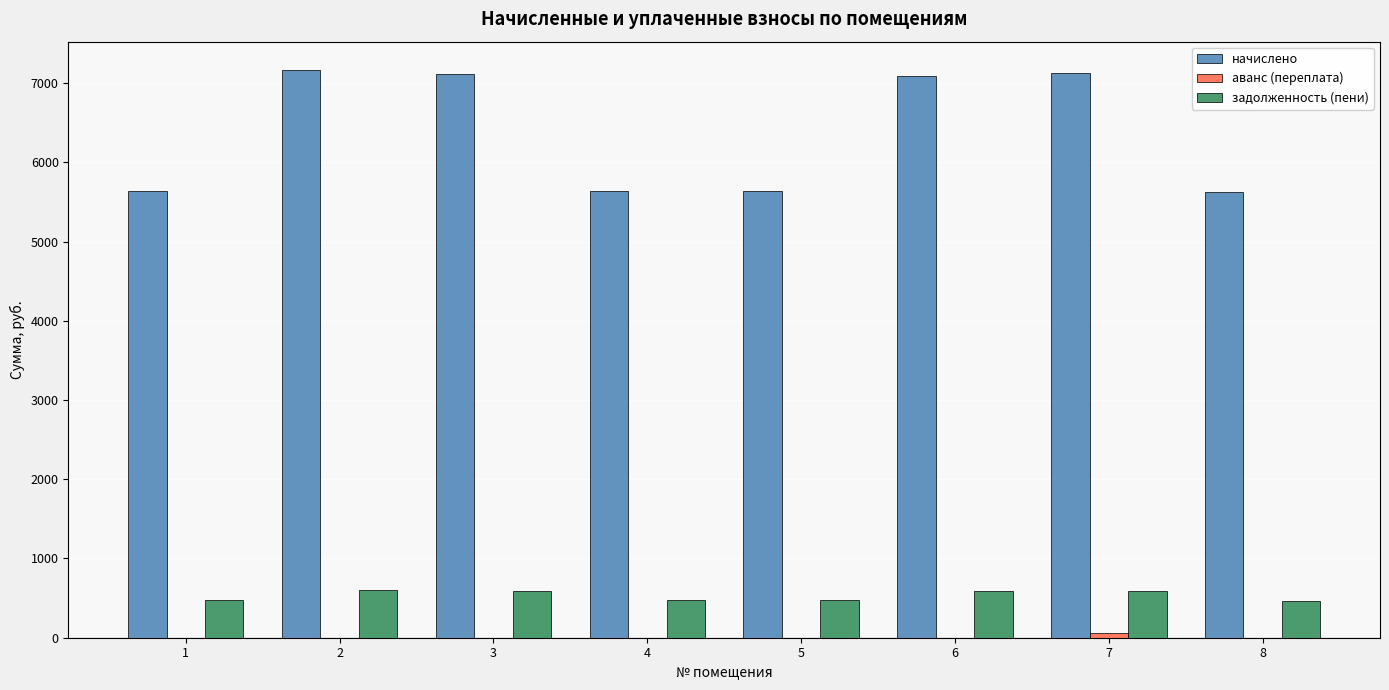

The value of начислено at 2 is 2782.0. True or false?

False